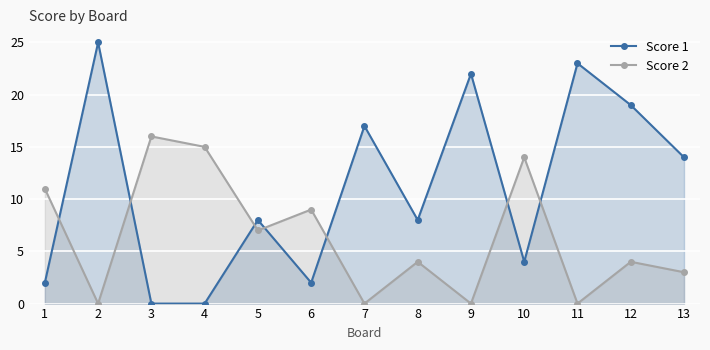

What is the maximum value shown in the chart?

25